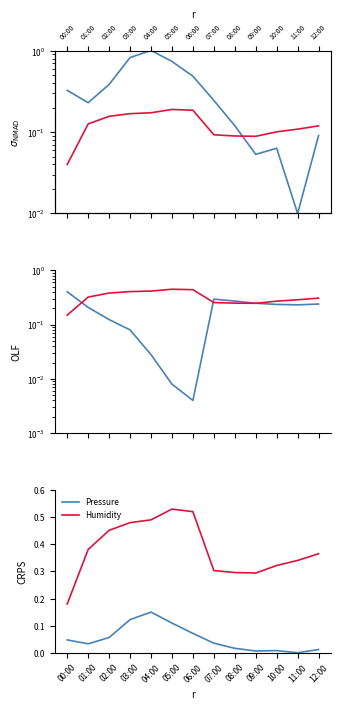

What is the maximum value for Pressure?

0.1